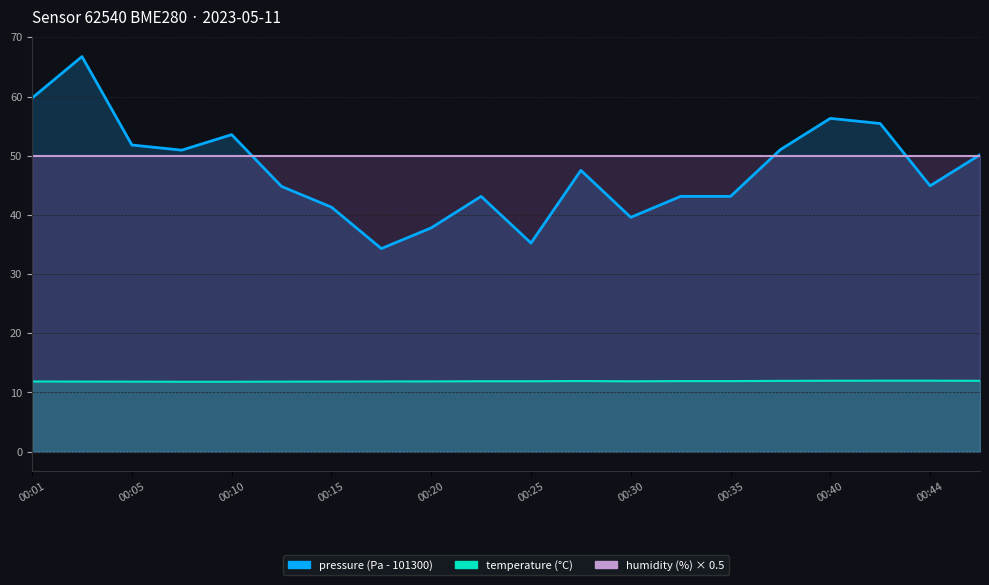

What is the difference between the maximum and minimum values in the temperature series?

0.2